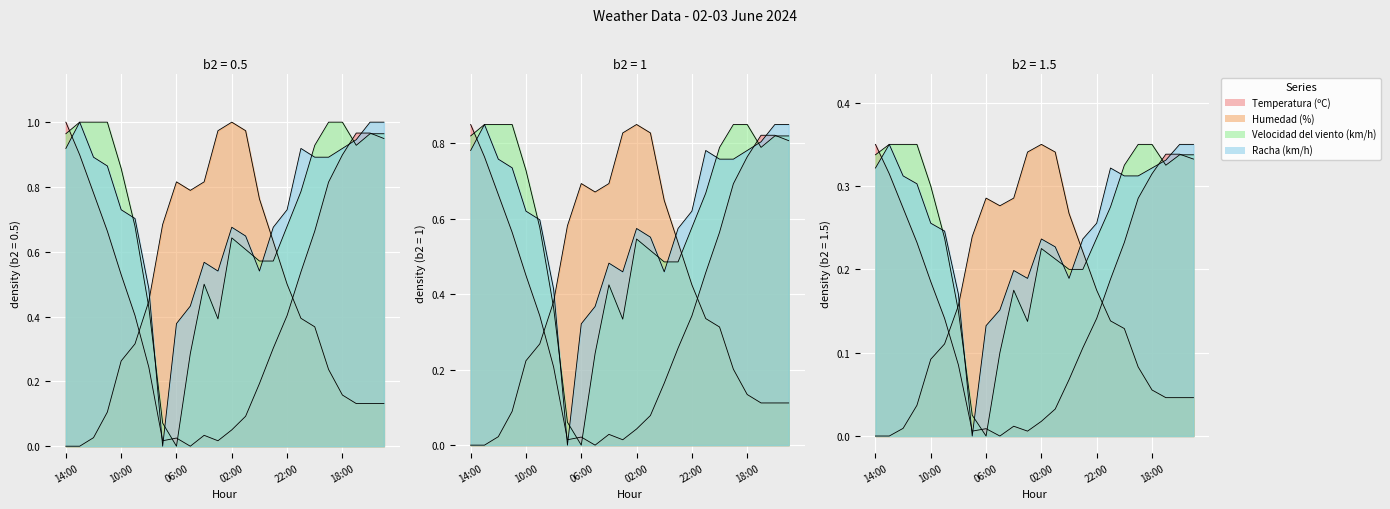

At which category is the sum across all series the highest?

16:00